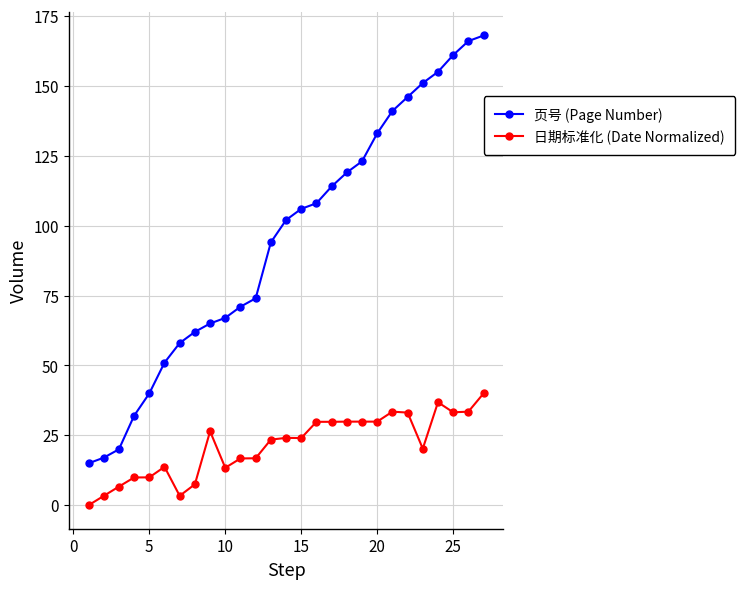

List the series in order of their overall mean, lowest first.

日期标准化 (Date Normalized), 页号 (Page Number)